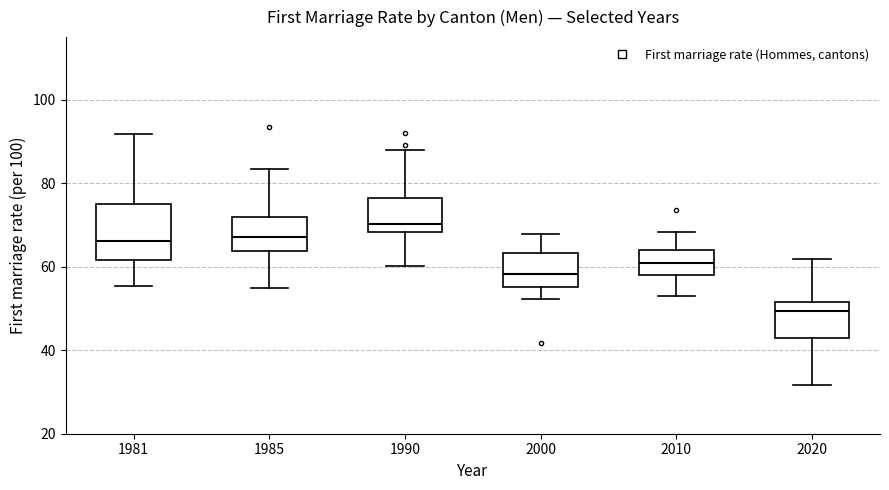

Comparing the boxes themselves (not the whiskers), which one is the tallest?

1981